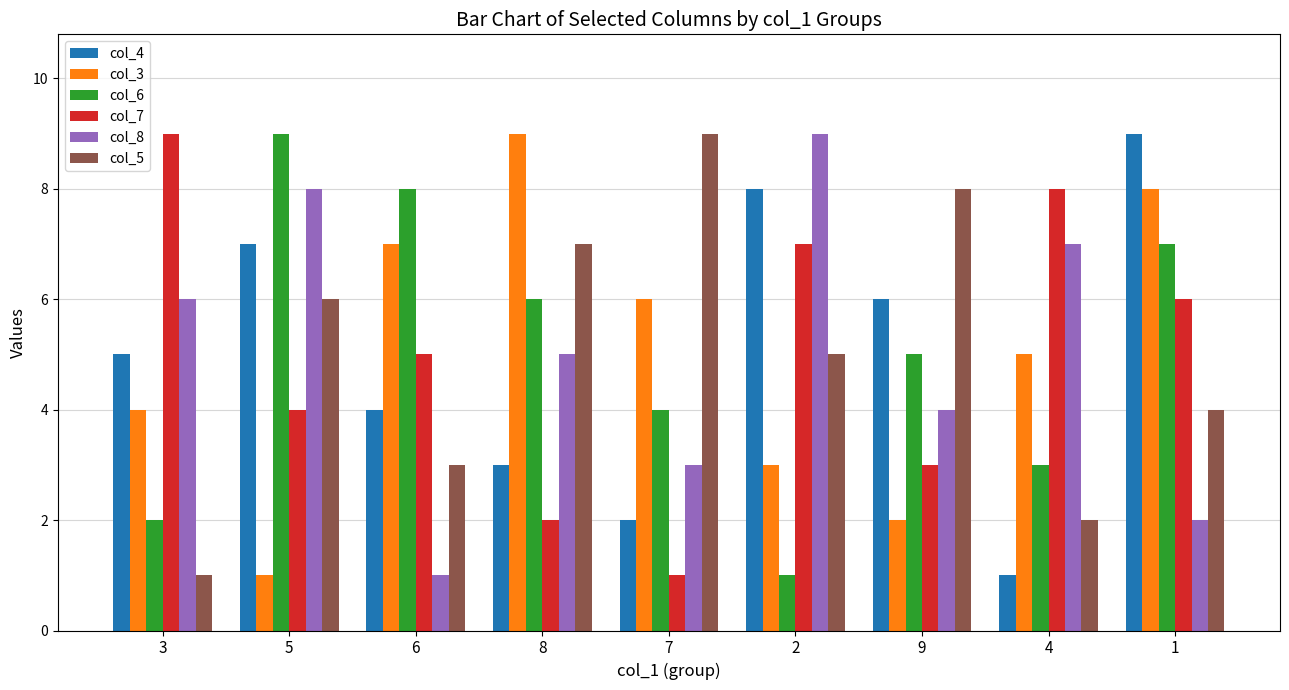

Reading right to left, list all the values displayed in this chart.

col_4: 1=9	4=1	9=6	2=8	7=2	8=3	6=4	5=7	3=5
col_3: 1=8	4=5	9=2	2=3	7=6	8=9	6=7	5=1	3=4
col_6: 1=7	4=3	9=5	2=1	7=4	8=6	6=8	5=9	3=2
col_7: 1=6	4=8	9=3	2=7	7=1	8=2	6=5	5=4	3=9
col_8: 1=2	4=7	9=4	2=9	7=3	8=5	6=1	5=8	3=6
col_5: 1=4	4=2	9=8	2=5	7=9	8=7	6=3	5=6	3=1